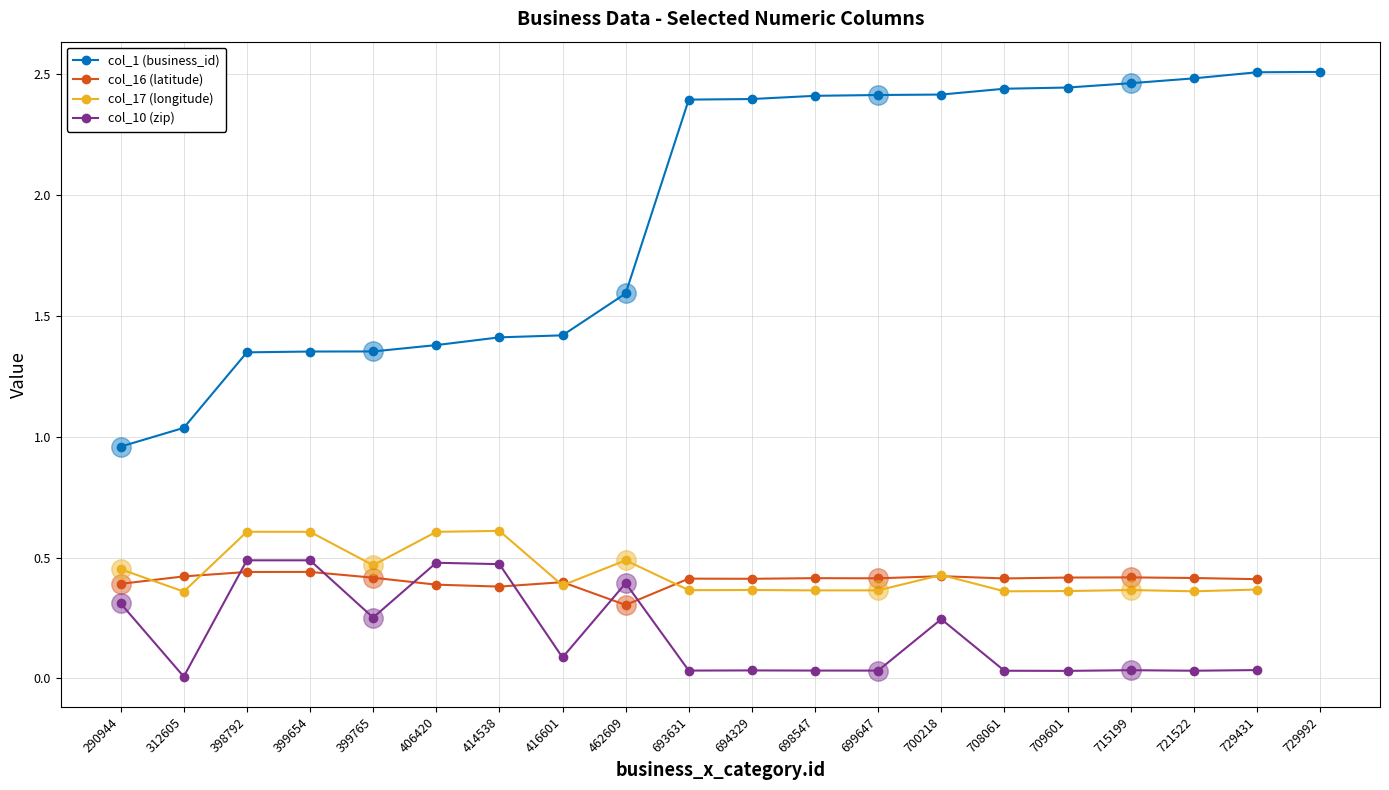

Read the col_16 (latitude) value at 698547.

0.4